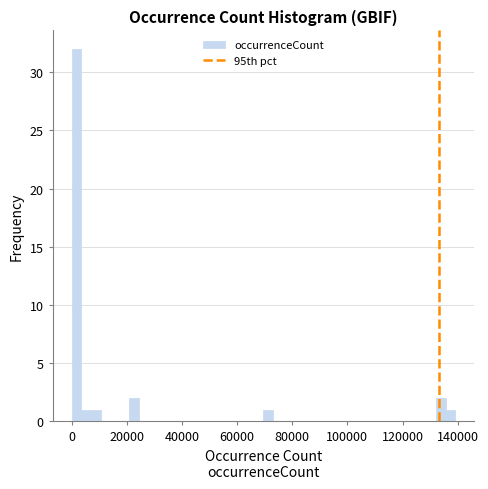

Read against the x-axis, roughly where is the centre of the tallest bar?

2000